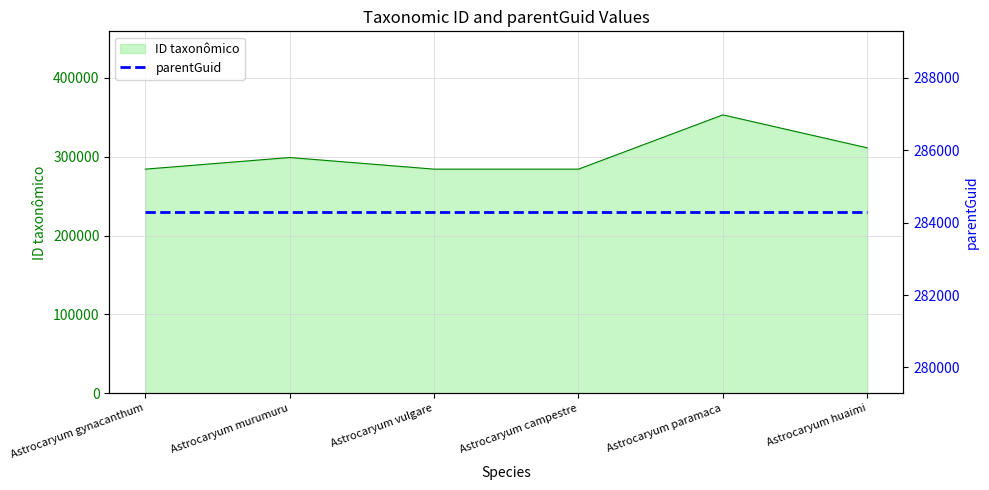

Read the value at Astrocaryum huaimi, to the nearest 10.

311290